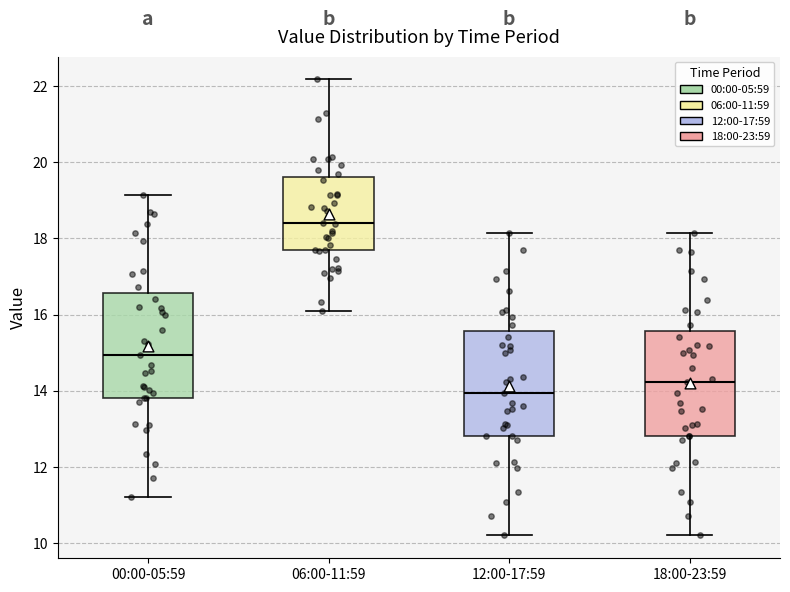

Where does the upper whisker of the box for 12:00-17:59 end on the y-axis? The values are not printed on the chart, so give them approximately, as read against the axis.

18.2